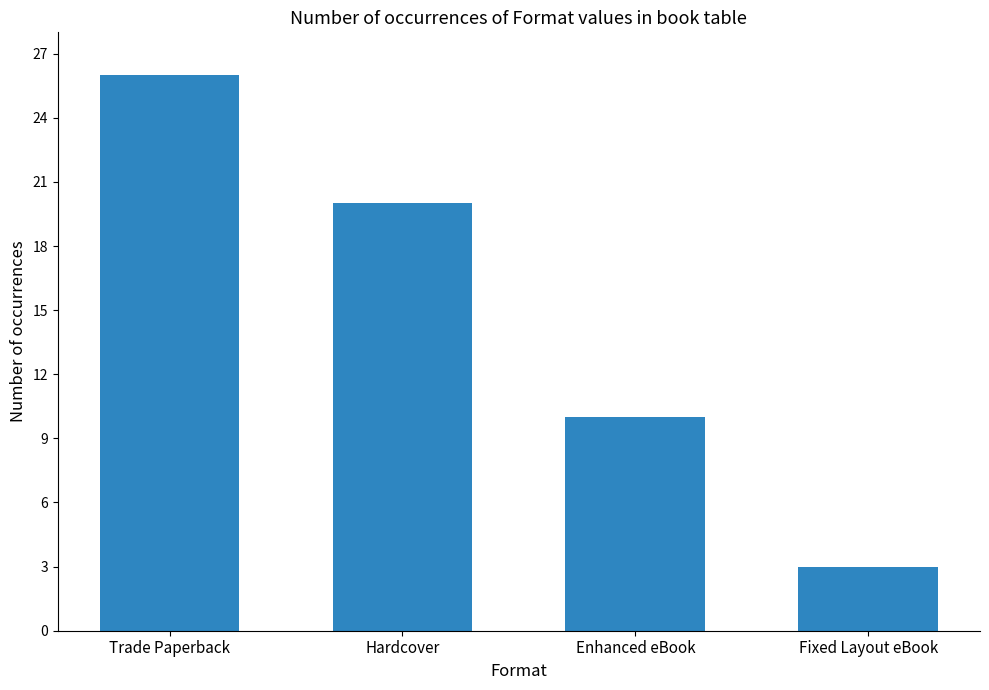

What is the value of the 4th bar from the left?

3